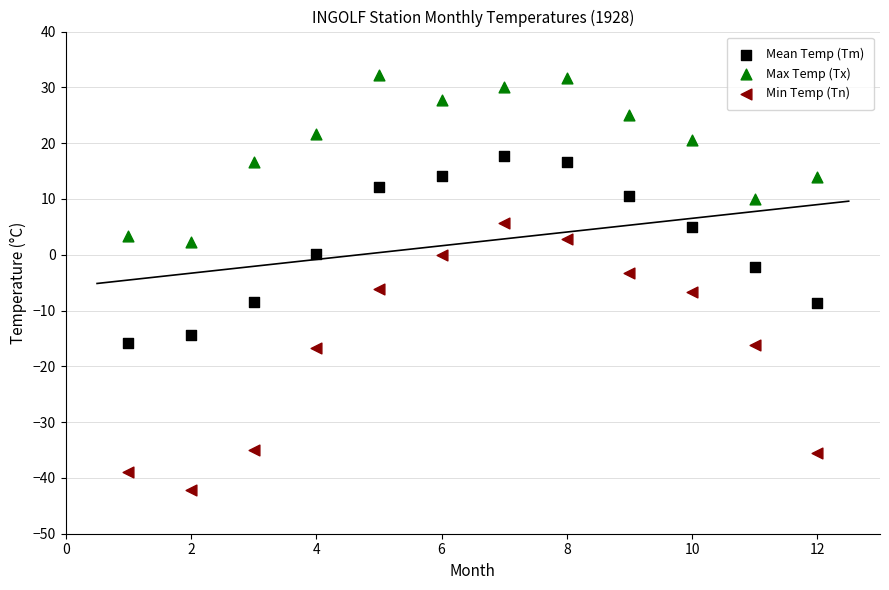

Which series reaches the maximum Y coordinate?

Max Temp (Tx)